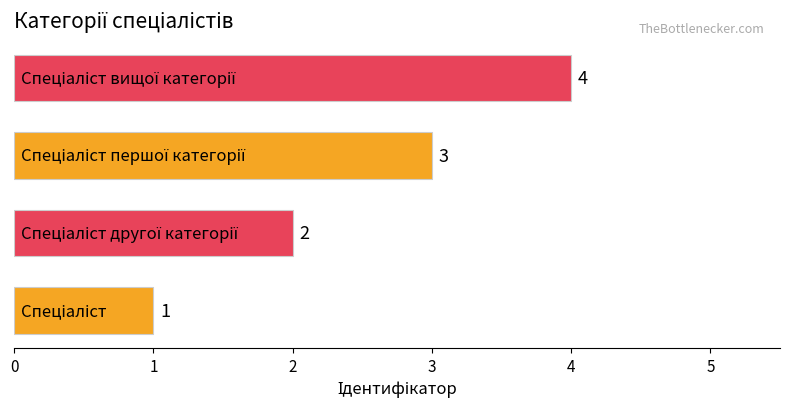

What is the difference between the maximum and minimum values?

3